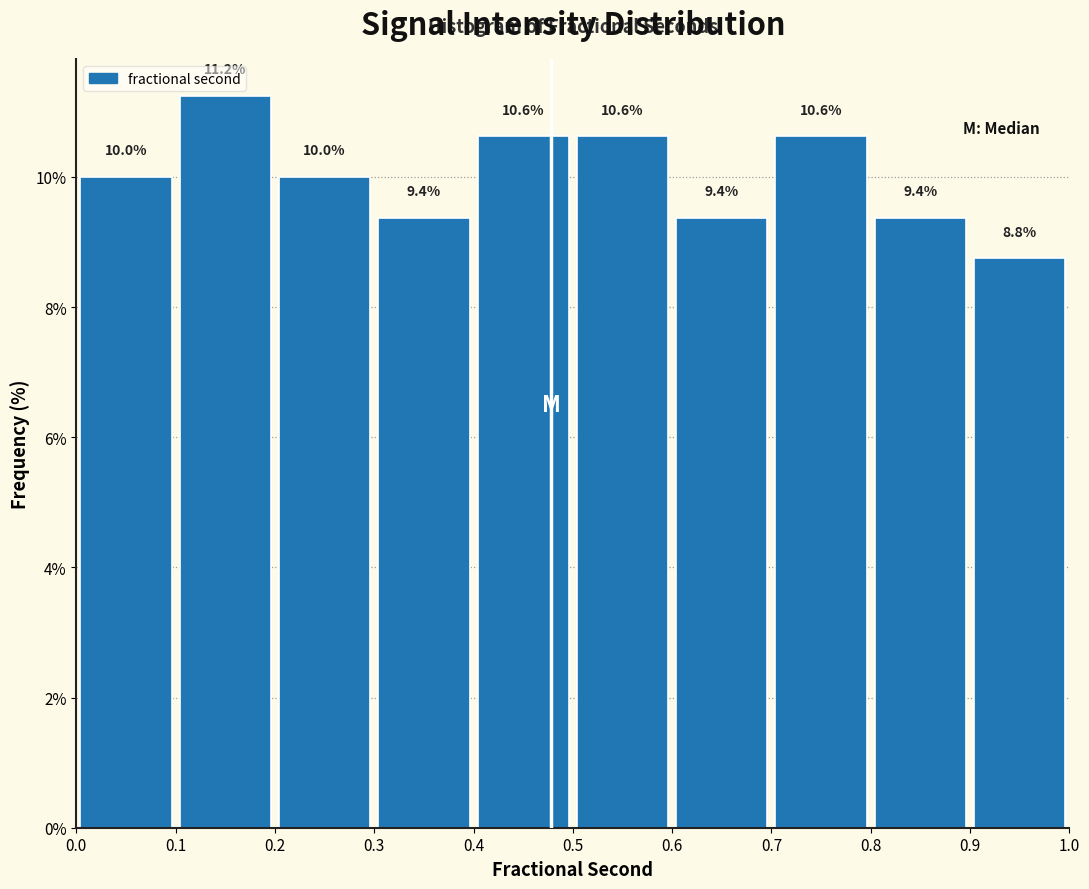

How tall is the bar that spans 0.7 to 0.8 on the x-axis?

10.6